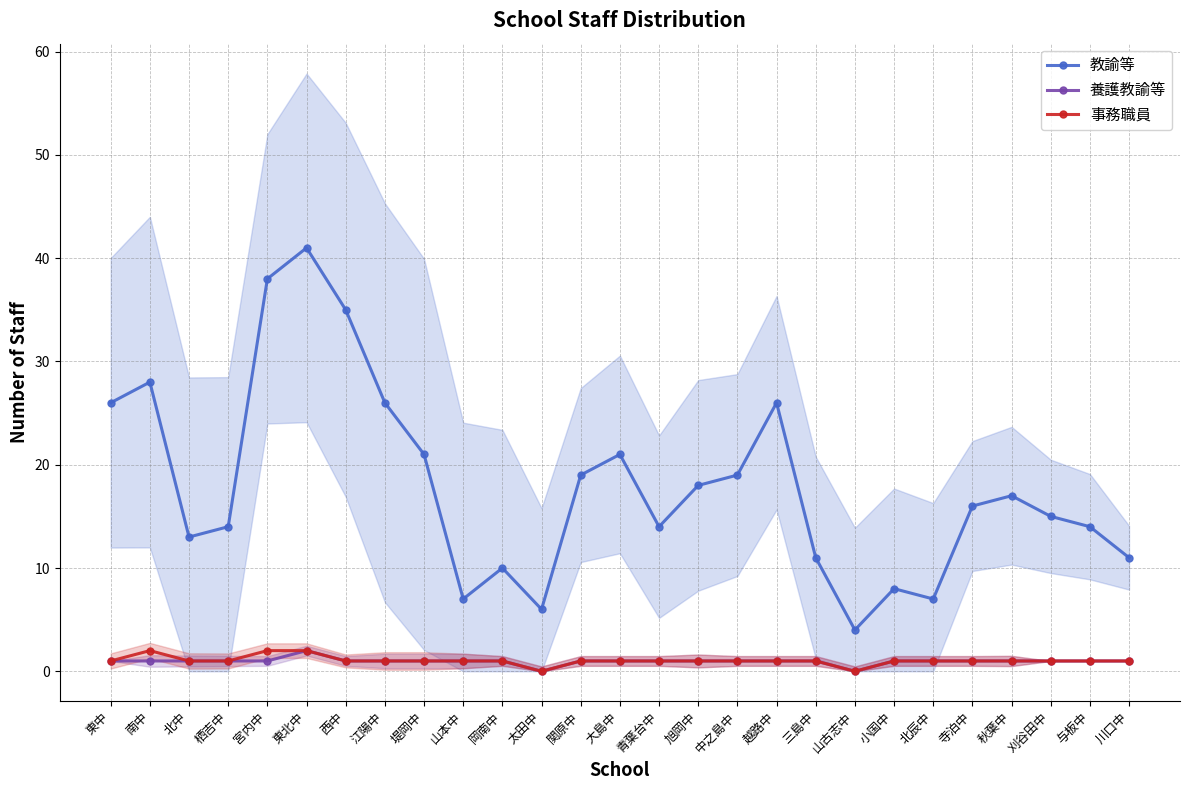

At which label does 事務職員 first exceed 1?

南中